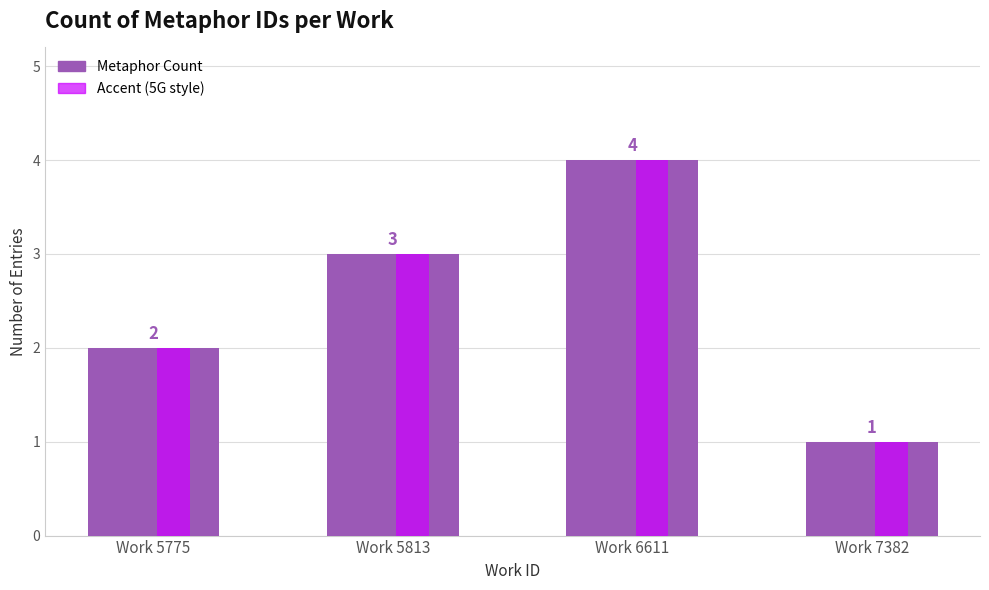

Read the value at Work 5775.

2